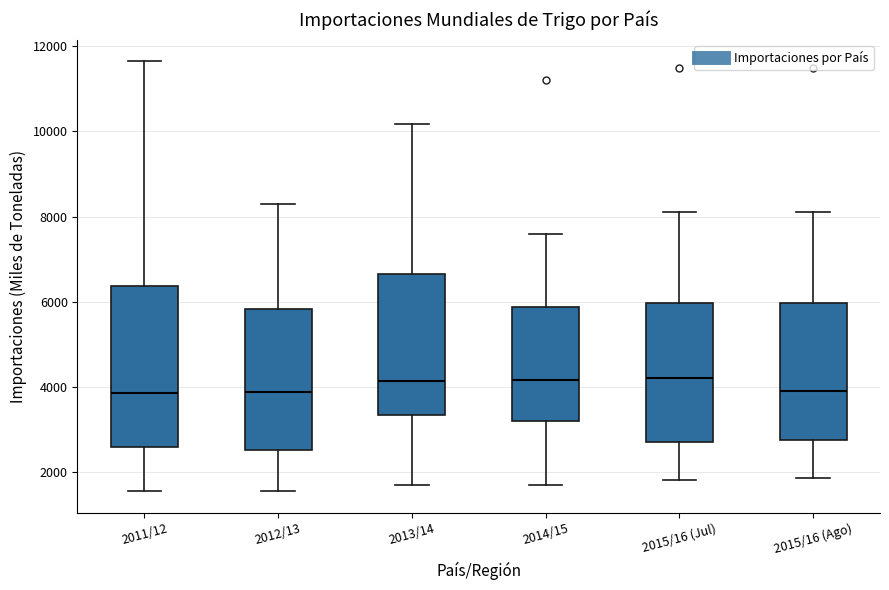

Reading left to right, read every box against the y-axis: the position of its median line, the range the box covers, and the ends of its whiskers. The values are not printed on the chart, so give them approximately, as read against the axis.

2011/12: median 3800, box 2600 to 6400, whiskers 1600 to 11600
2012/13: median 3800, box 2600 to 5800, whiskers 1600 to 8400
2013/14: median 4200, box 3400 to 6600, whiskers 1600 to 10200
2014/15: median 4200, box 3200 to 5800, whiskers 1800 to 7600
2015/16 (Jul): median 4200, box 2800 to 6000, whiskers 1800 to 8200
2015/16 (Ago): median 4000, box 2800 to 6000, whiskers 1800 to 8200